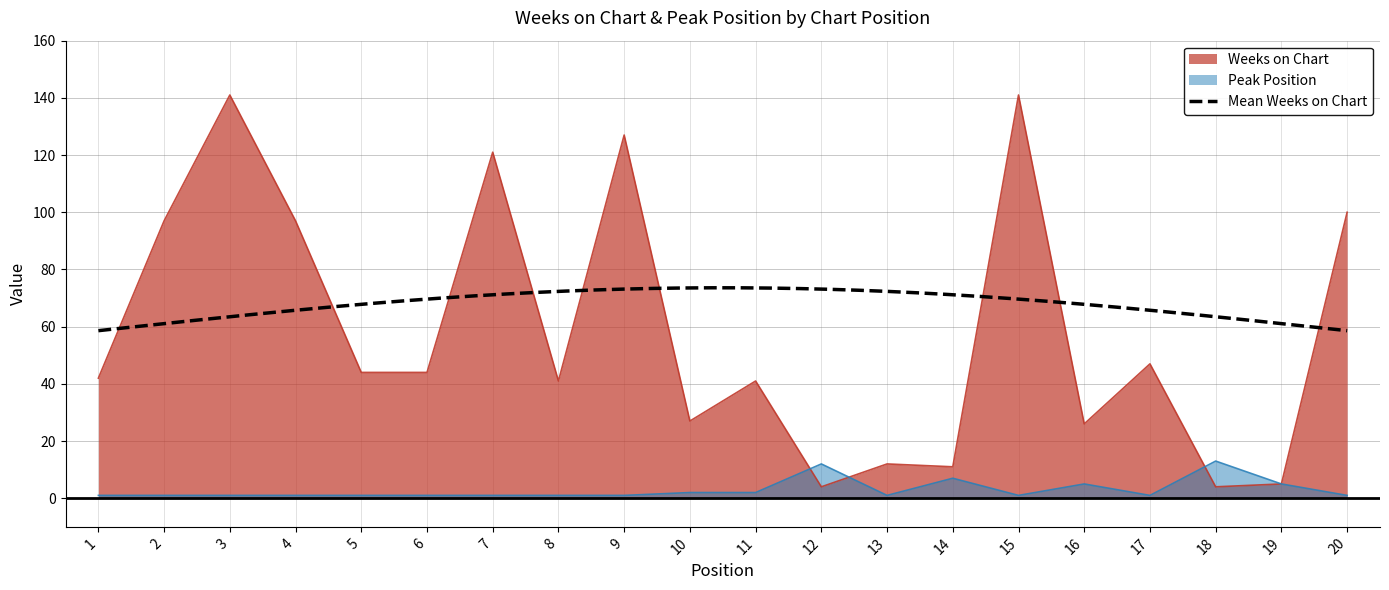

The Weeks on Chart series shows 244 at 15. True or false?

False